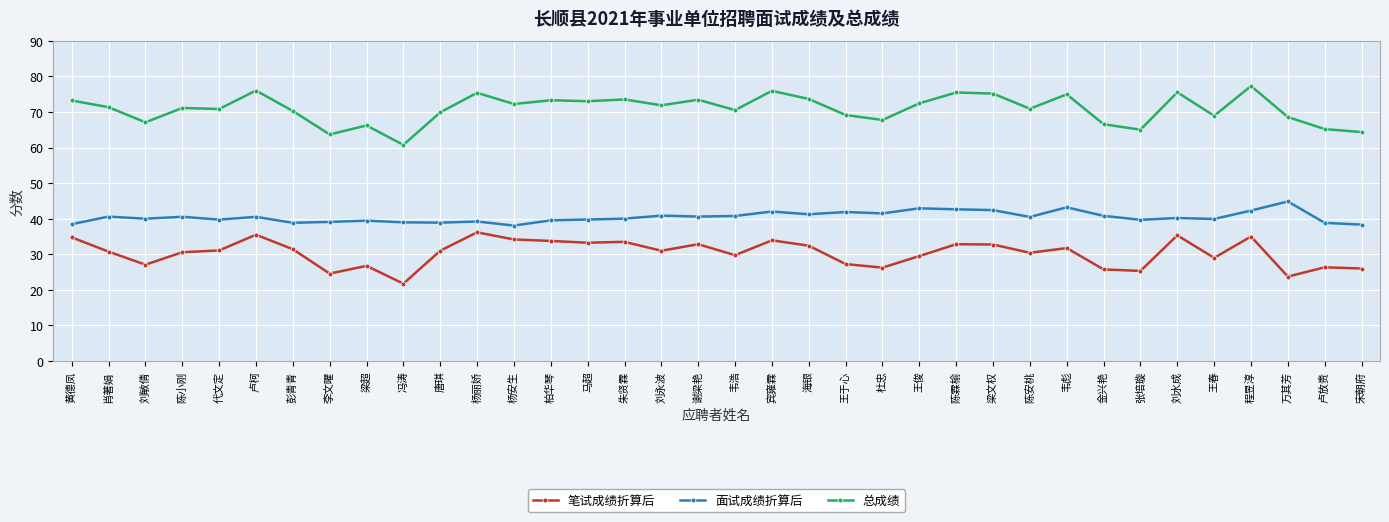

Does the chart have visible grid lines?

Yes